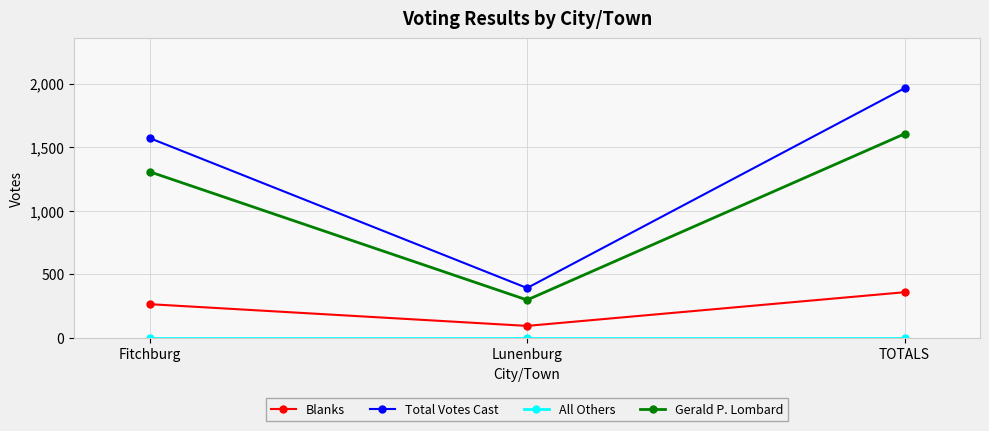

What is the difference between the highest and lowest values at Fitchburg?

1572